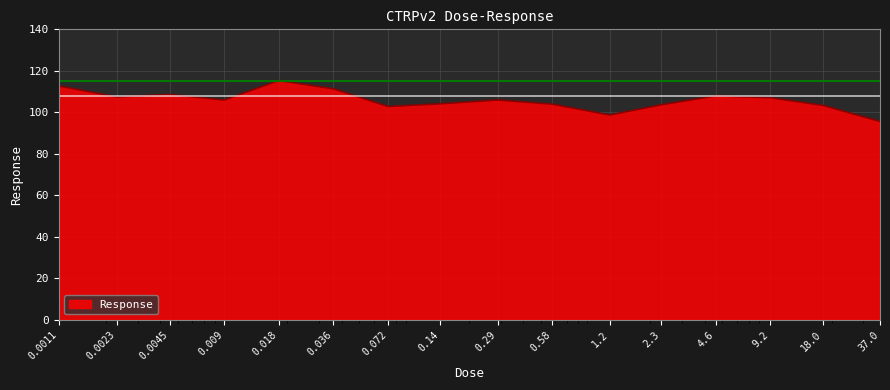

What is the smallest value displayed?

95.6